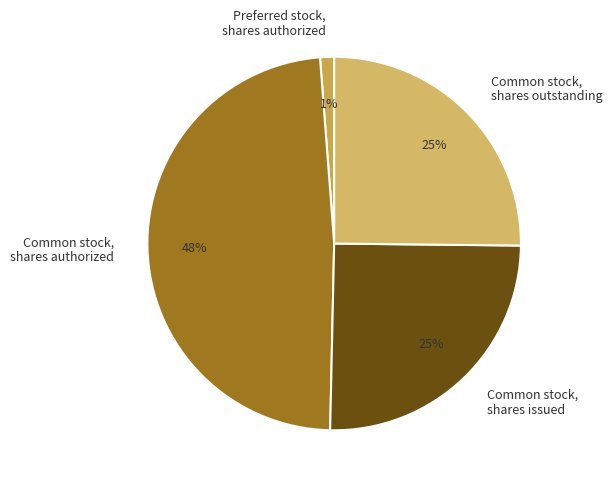

How many segments does this pie chart have?

4